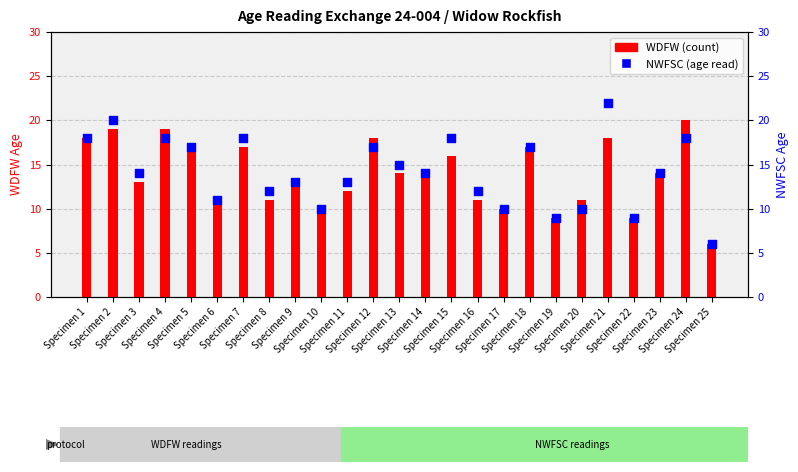

What is the total value across all series at Specimen 8?

23